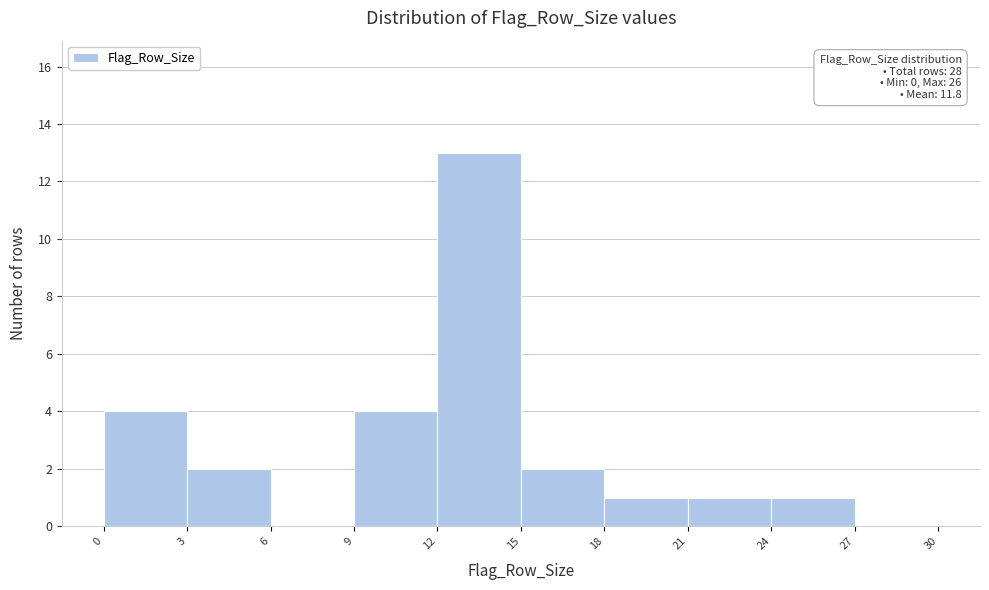

Which range on the x-axis has the tallest bar?

12 to 15